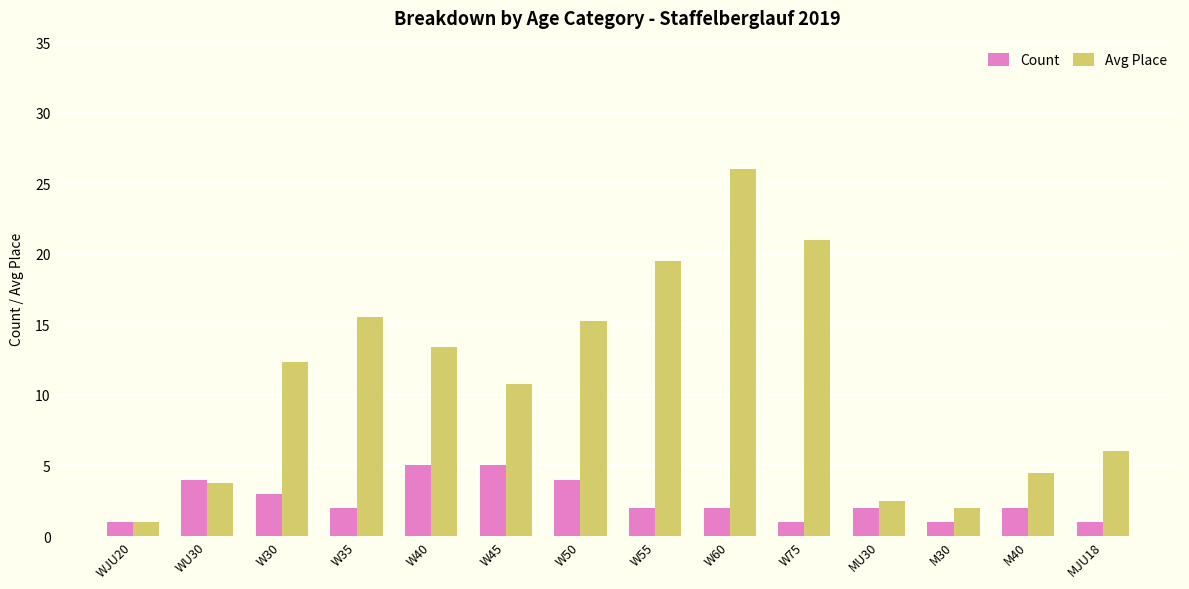

At which label does Count first exceed 2?

WU30